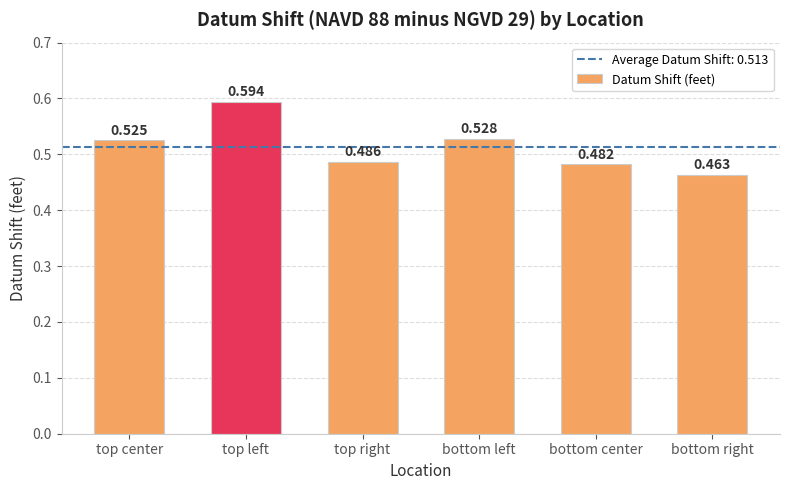

Which category has the highest value across all series?

top left